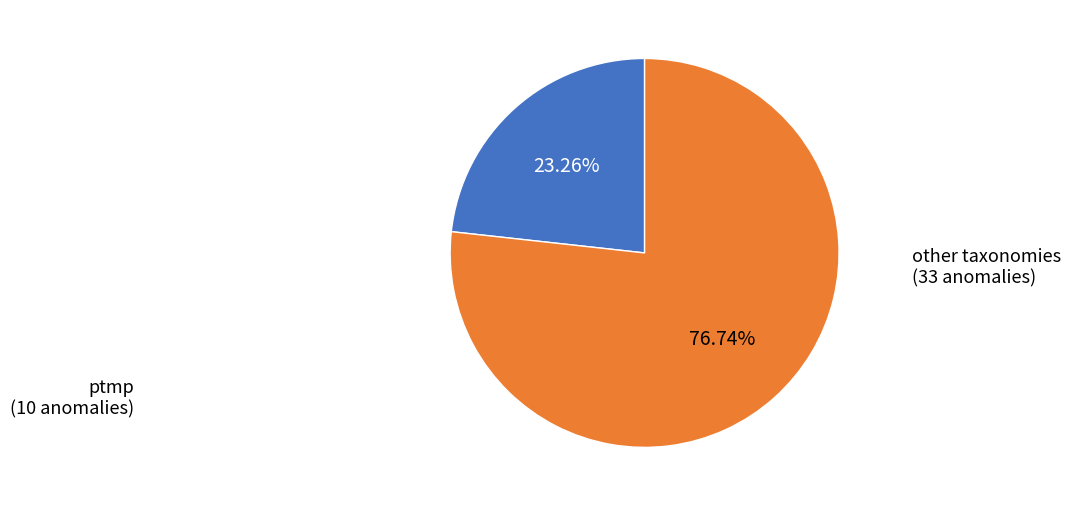

What is the largest slice in the pie chart?

other taxonomies